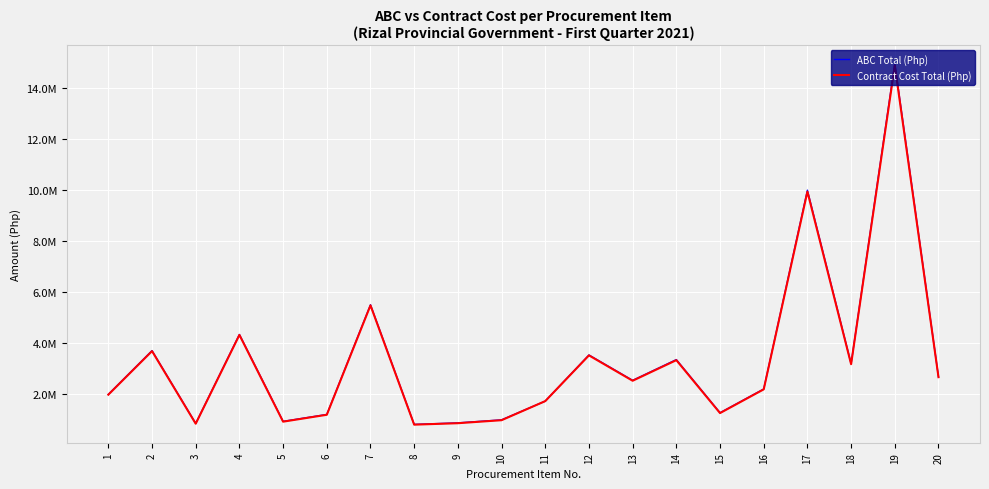

Is this an area chart (filled region under the line)?

No